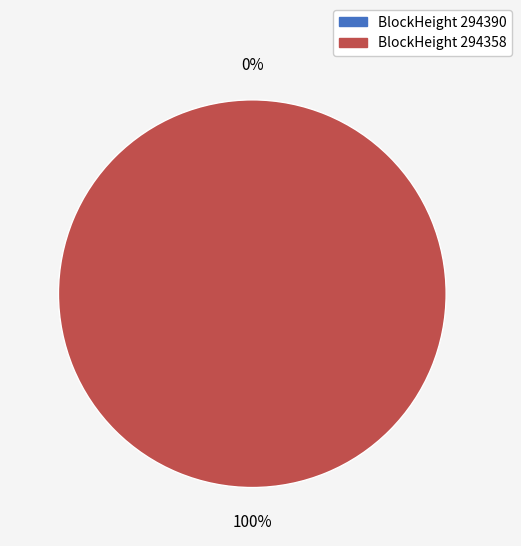

Which slice is the smallest?

294390